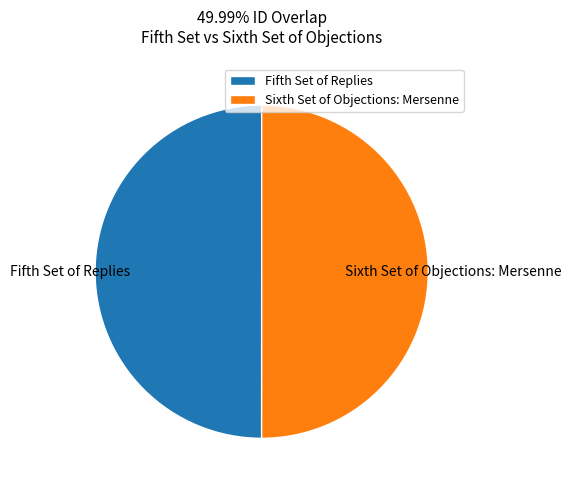

Approximately how many times larger is the value at Sixth Set of Objections: Mersenne compared to Fifth Set of Replies?

1.0